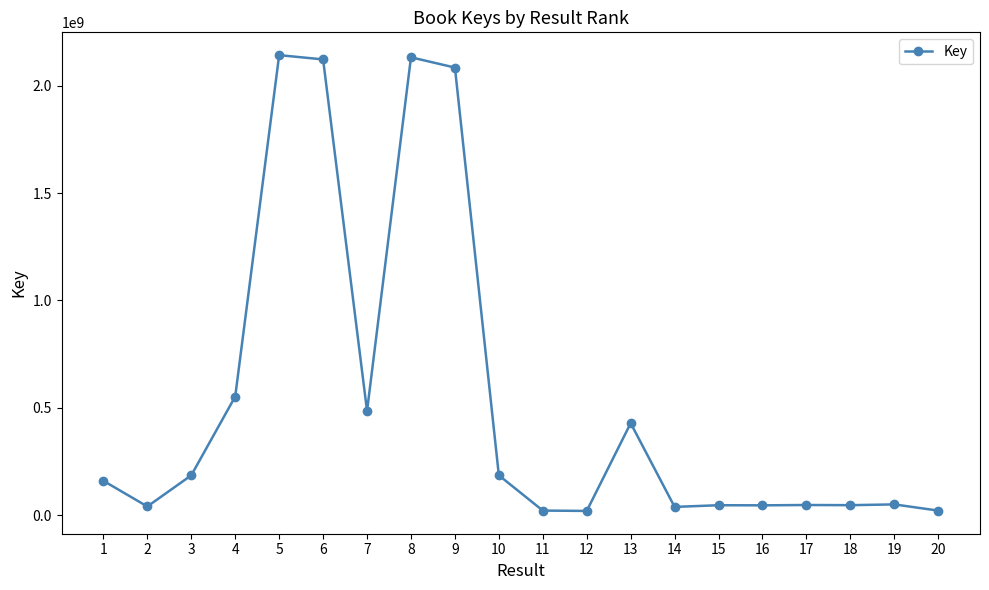

The value at 10 is 96487000. True or false?

False